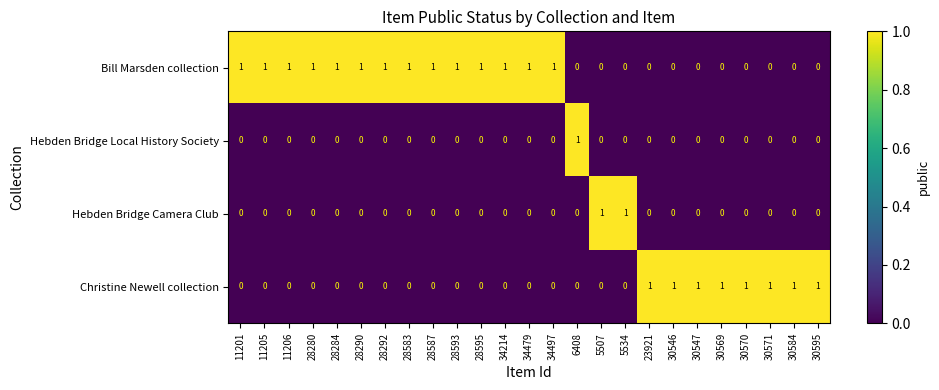

Count the Bill Marsden collection values in the range 0 to 1.

25